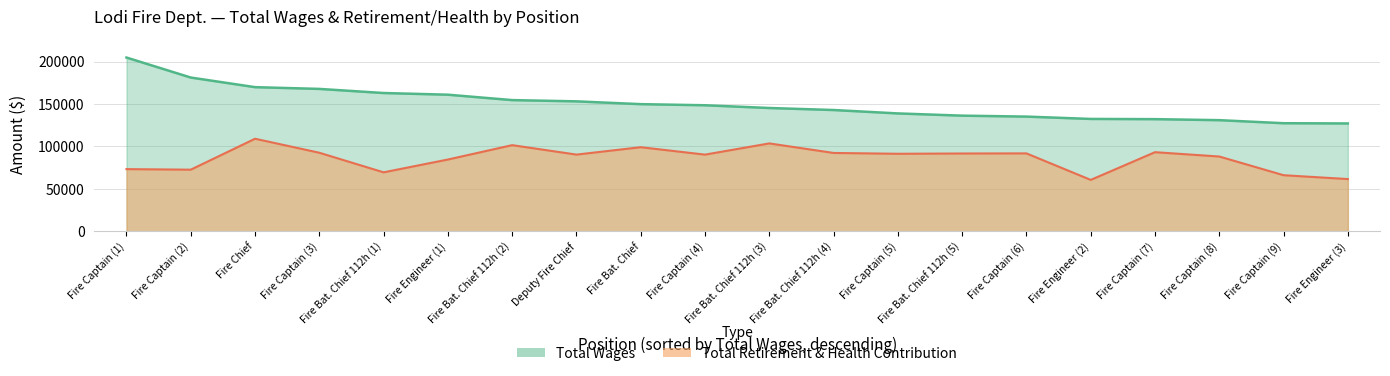

How many values in the total_wages series are below 148572?

10